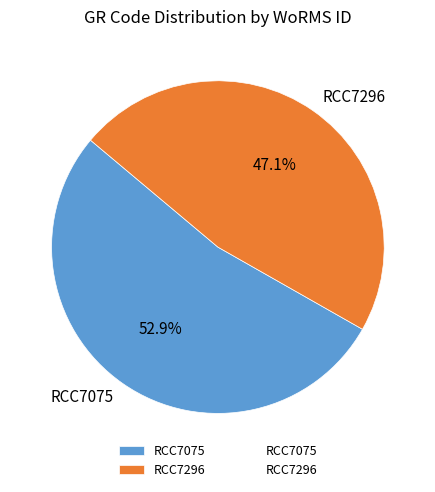

To the nearest percent, what is the combined percentage of RCC7075 and RCC7296?

100%